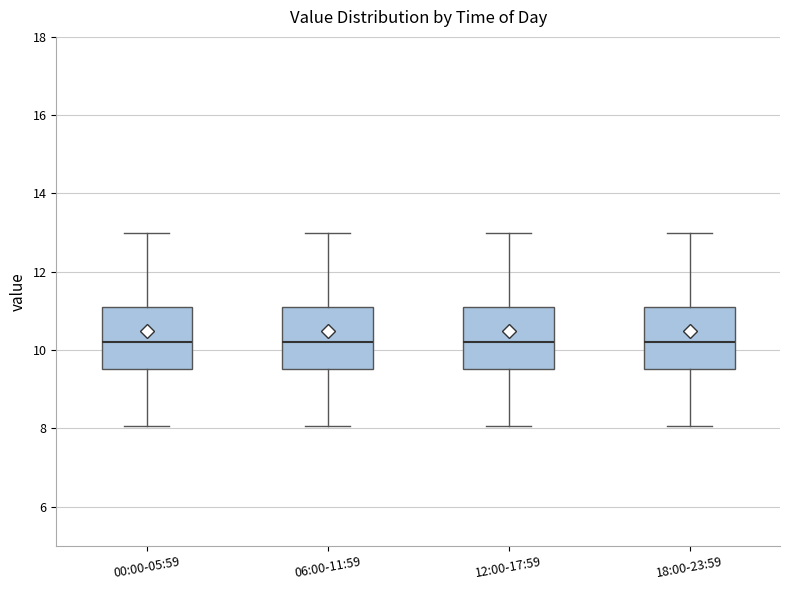

Reading left to right, transcribe this box plot: for each box, give where its median line is, the range the box spans, and where its two whiskers end, as read against the y-axis. The values are not printed on the chart, so give them approximately, as read against the axis.

00:00-05:59: median 10.2, box 9.6 to 11.0, whiskers 8.0 to 13.0
06:00-11:59: median 10.2, box 9.6 to 11.0, whiskers 8.0 to 13.0
12:00-17:59: median 10.2, box 9.6 to 11.0, whiskers 8.0 to 13.0
18:00-23:59: median 10.2, box 9.6 to 11.0, whiskers 8.0 to 13.0